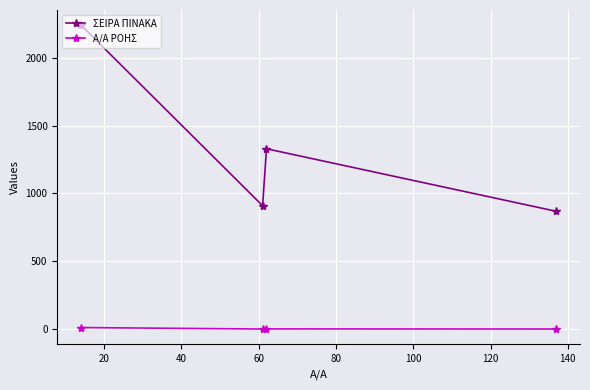

How many lines are shown in the chart?

2